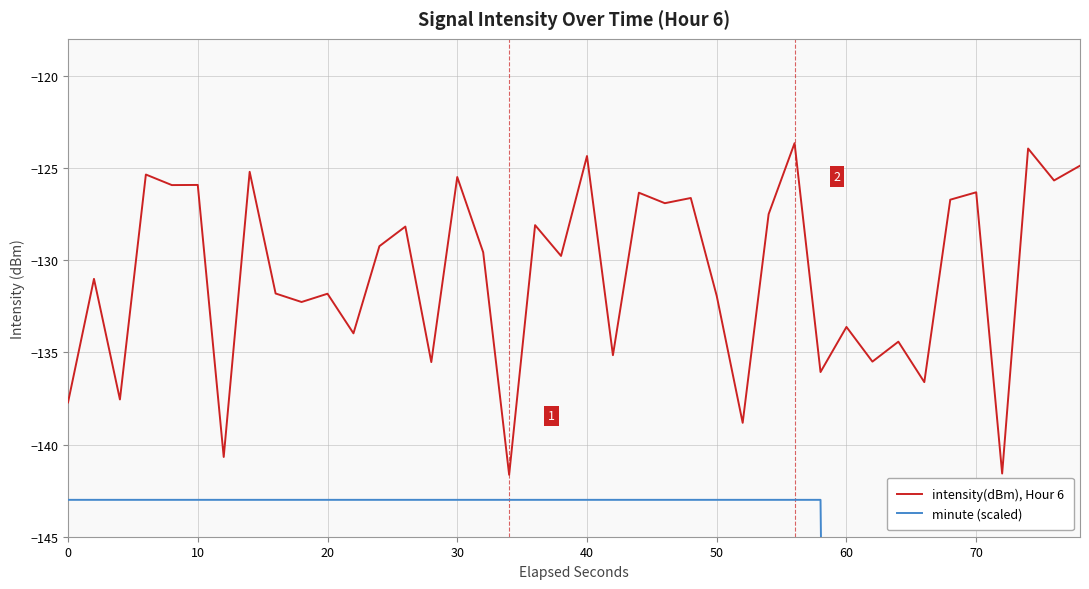

What is the minimum value for intensity(dBm), Hour 6?

-141.6